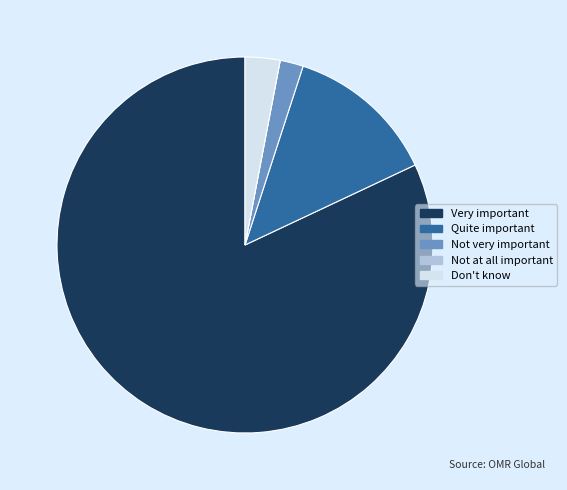

Is there a majority slice in this chart?

Yes